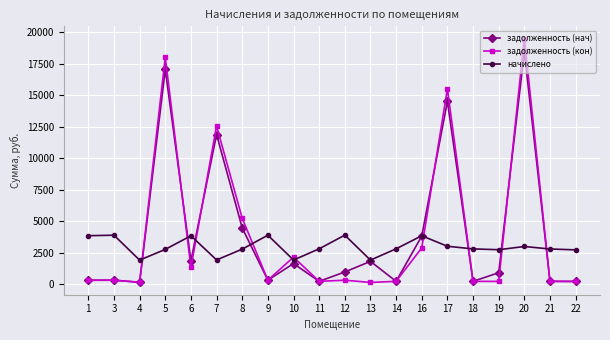

Rank the series by their maximum value, from highest to lowest.

задолженность (кон), задолженность (нач), начислено